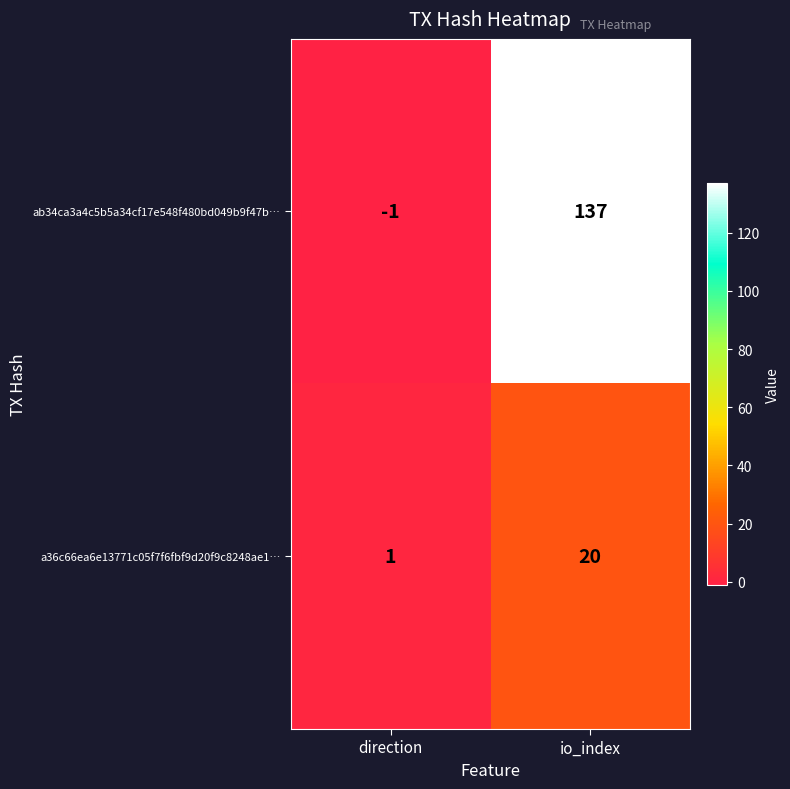

Rank the series at direction from lowest to highest value.

ab34ca3a4c5b5a34cf17e548f480bd049b9f47b…, a36c66ea6e13771c05f7f6fbf9d20f9c8248ae1…